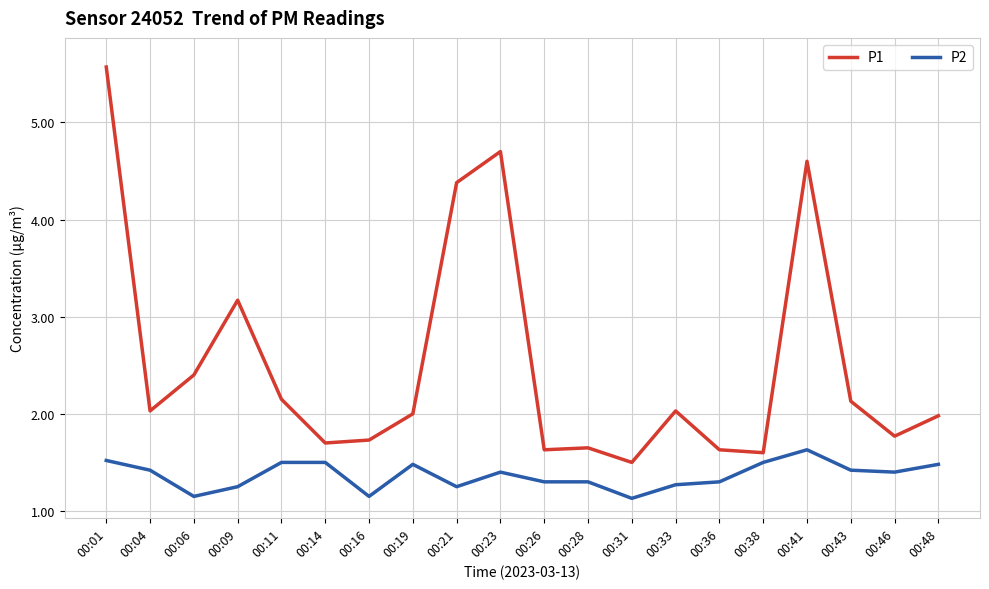

What is the spread (max minus min) of values at 00:41?

3.0